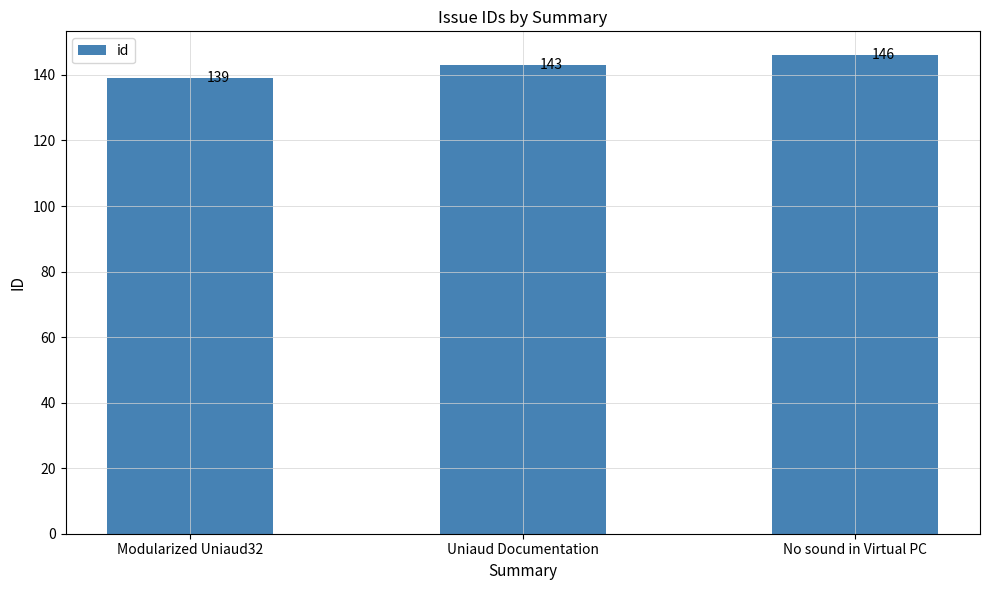

How many categories are shown in the chart?

3